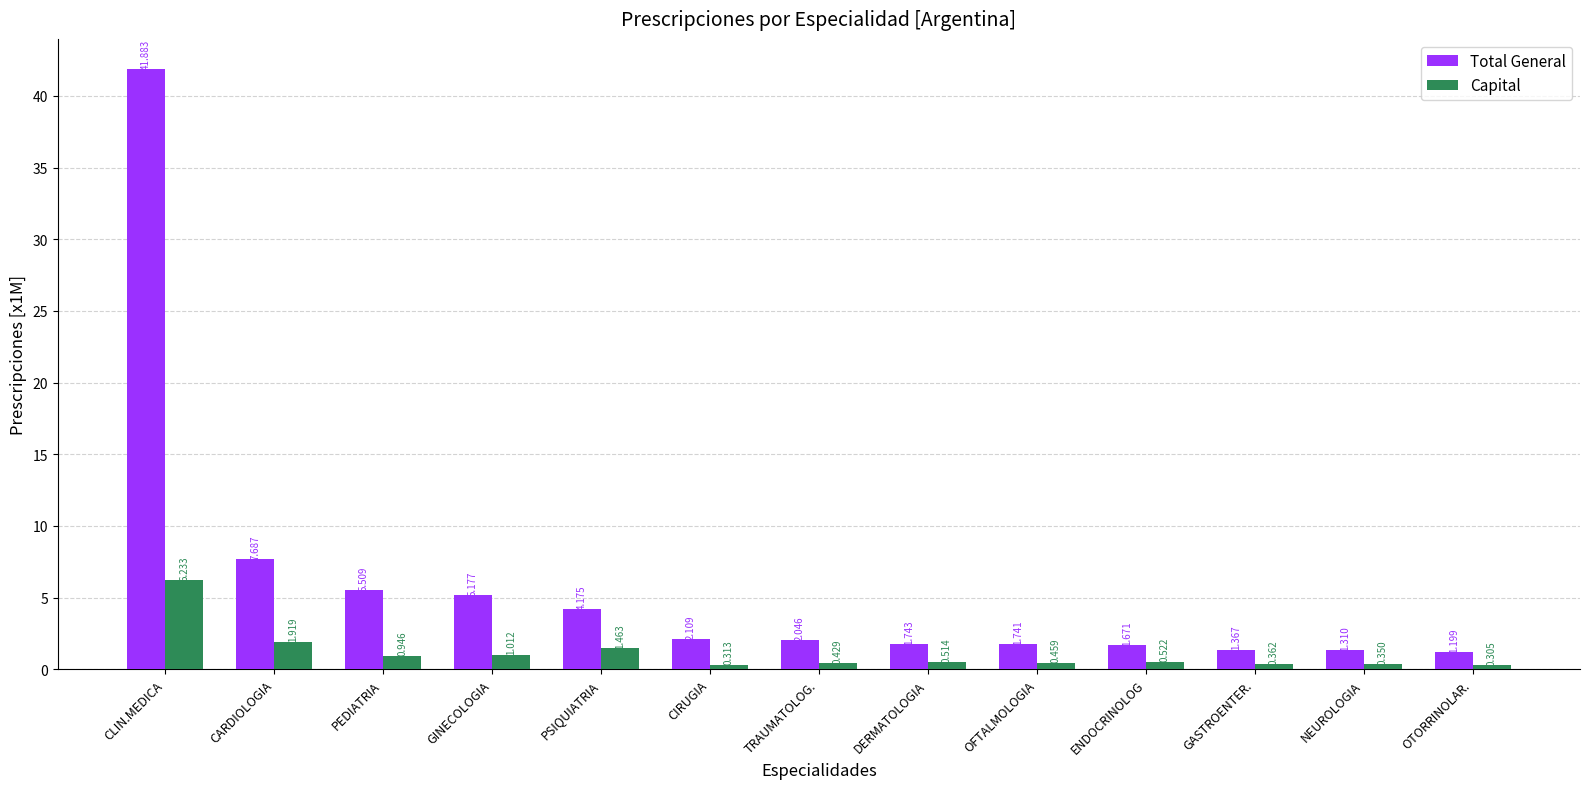

What is the difference between the maximum and minimum values in the Total General series?

40.7